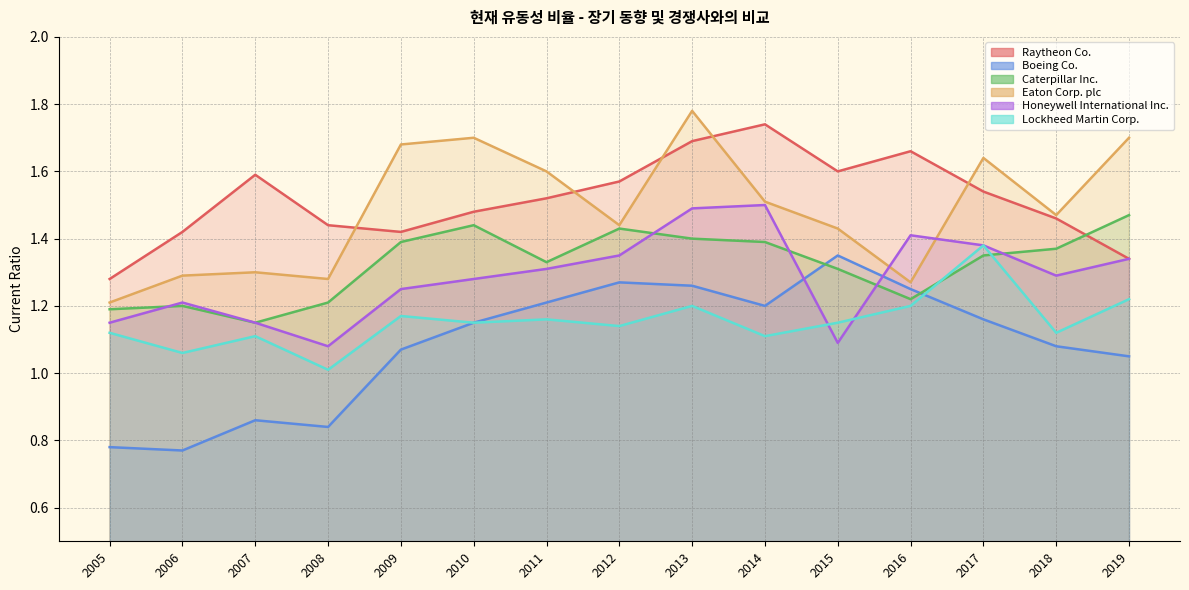

What is the total value across all series at 2011?

8.1